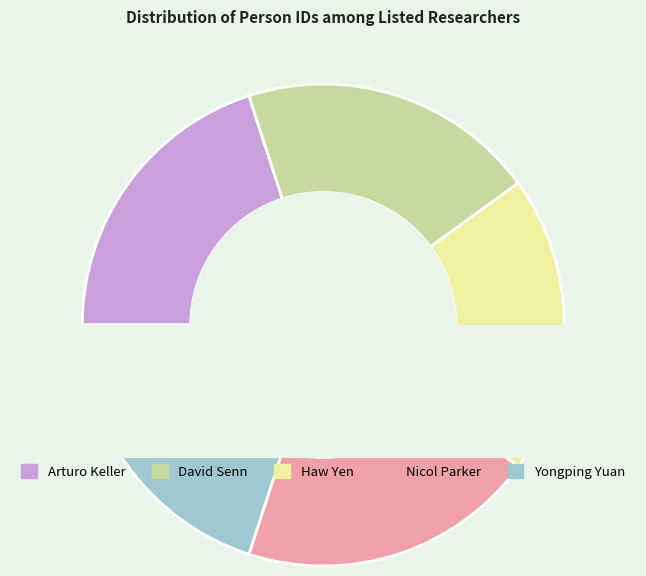

What percentage is the Arturo Keller slice, to the nearest percent?

20%